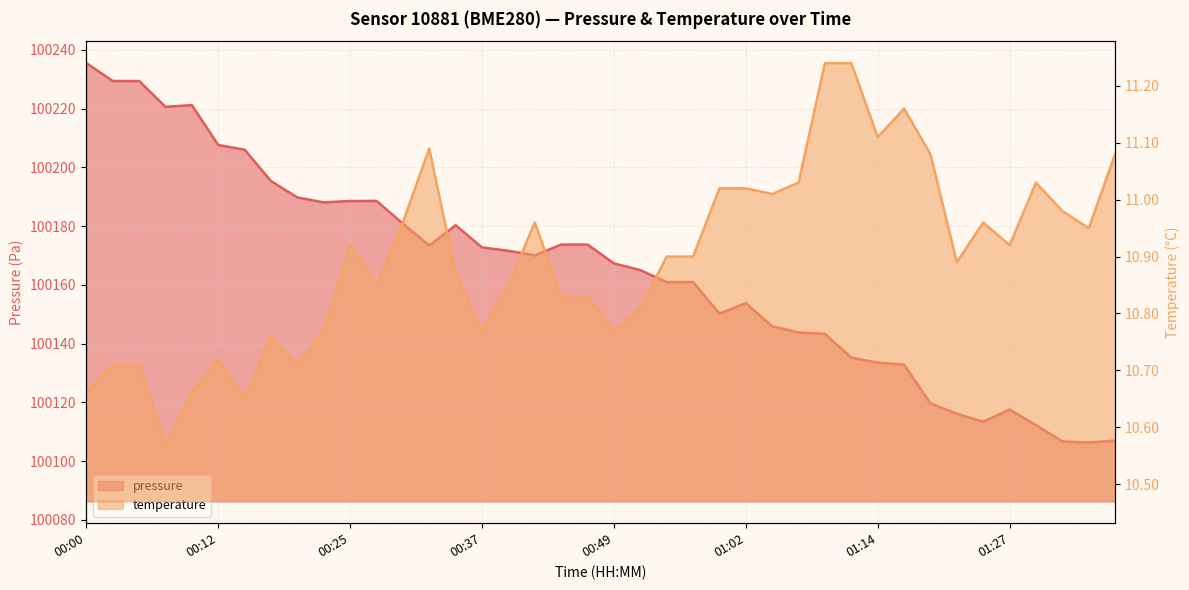

Reading left to right, extract all data points from this chart.

pressure: 00:00=100235.5	00:03=100229.4	00:05=100229.4	00:07=100220.6	00:10=100221.2	00:12=100207.6	00:15=100206.0	00:17=100195.3	00:20=100189.8	00:22=100188.1	00:25=100188.5	00:27=100188.6	00:30=100180.8	00:32=100173.4	00:34=100180.3	00:37=100172.7	00:39=100171.6	00:42=100170.0	00:44=100173.7	00:47=100173.7	00:49=100167.3	00:52=100165.0	00:54=100160.9	00:56=100160.9	00:59=100150.2	01:02=100153.8	01:04=100145.9	01:07=100143.8	01:09=100143.3	01:12=100135.2	01:14=100133.5	01:17=100132.8	01:19=100119.6	01:22=100116.1	01:24=100113.4	01:27=100117.6	01:30=100112.2	01:32=100106.7	01:35=100106.3	01:37=100107.0
temperature: 00:00=10.7	00:03=10.7	00:05=10.7	00:07=10.6	00:10=10.7	00:12=10.7	00:15=10.7	00:17=10.8	00:20=10.7	00:22=10.8	00:25=10.9	00:27=10.8	00:30=11.0	00:32=11.1	00:34=10.9	00:37=10.8	00:39=10.8	00:42=11.0	00:44=10.8	00:47=10.8	00:49=10.8	00:52=10.8	00:54=10.9	00:56=10.9	00:59=11.0	01:02=11.0	01:04=11.0	01:07=11.0	01:09=11.2	01:12=11.2	01:14=11.1	01:17=11.2	01:19=11.1	01:22=10.9	01:24=11.0	01:27=10.9	01:30=11.0	01:32=11.0	01:35=10.9	01:37=11.1